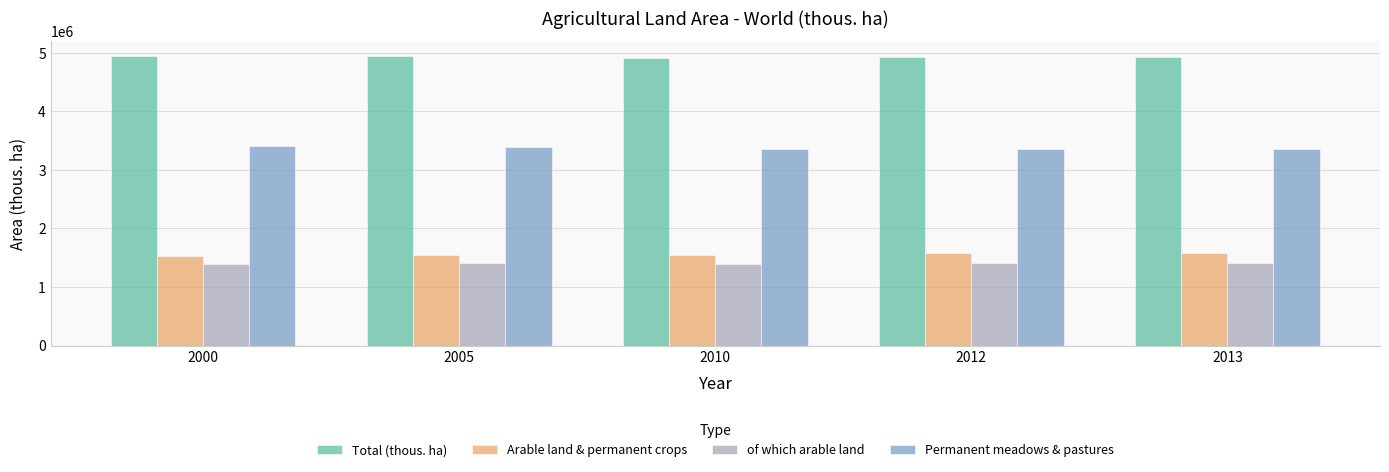

How many distinct data groups are displayed?

4